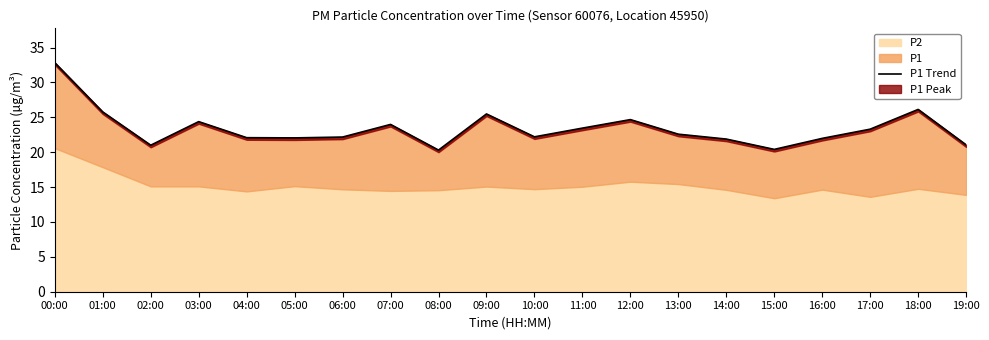

What is the sum of the values at 07:00 and 18:00?

50.1